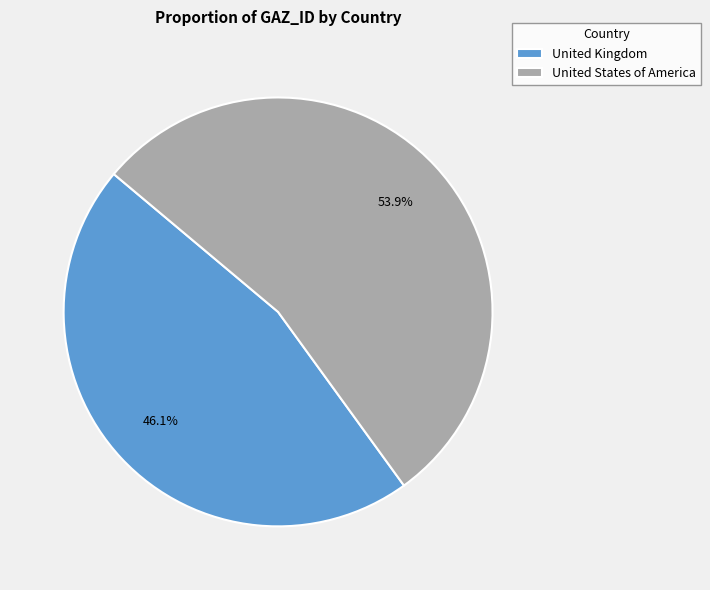

True or false: United States of America accounts for 54% of the total.

True